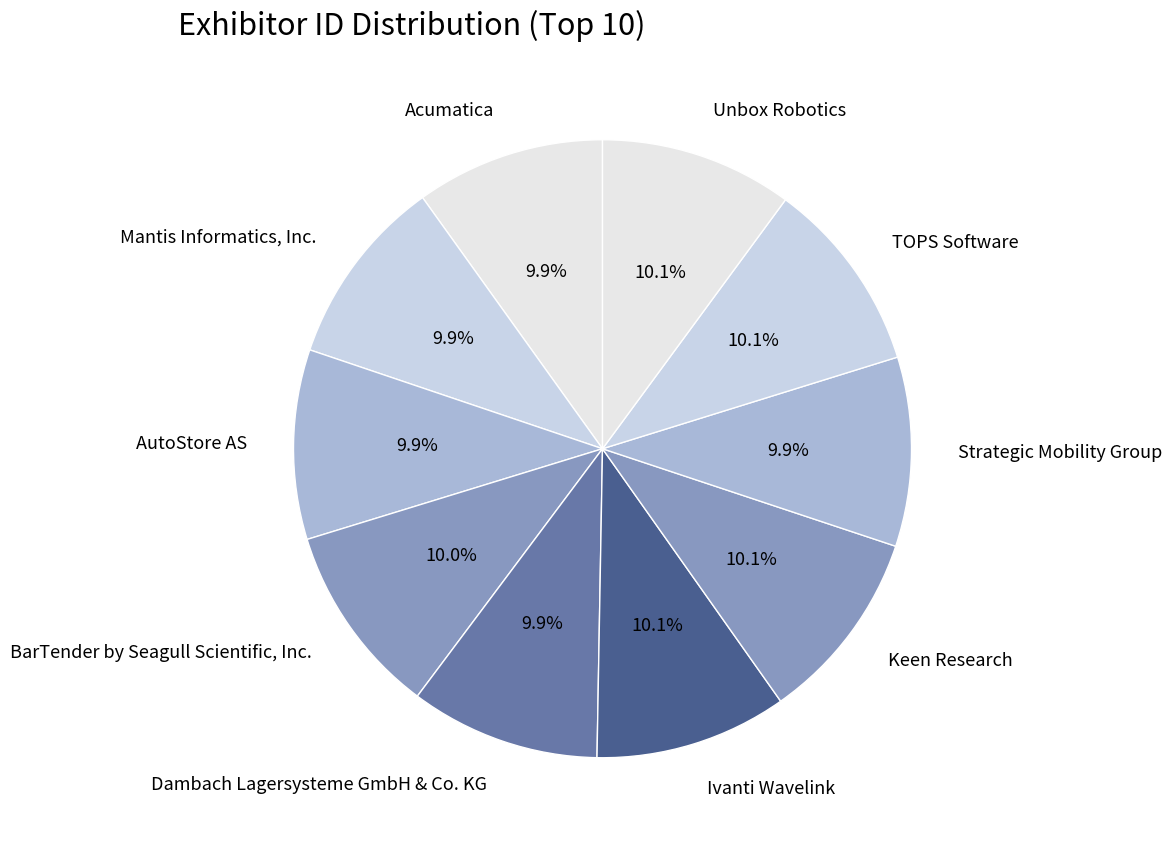

Is Unbox Robotics the majority of the pie?

No